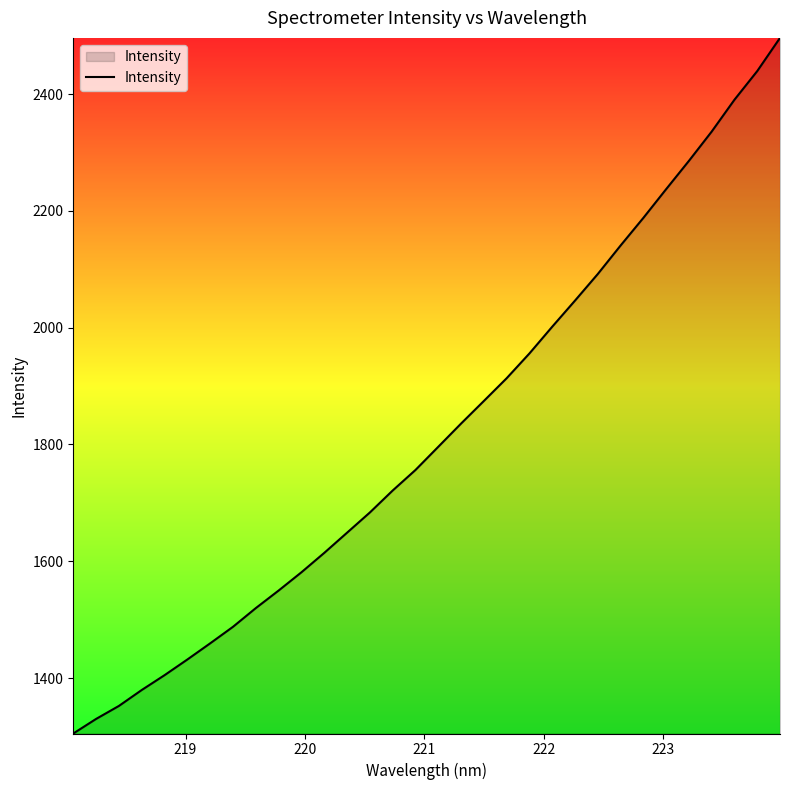

What is the maximum value shown in the chart?

2496.1